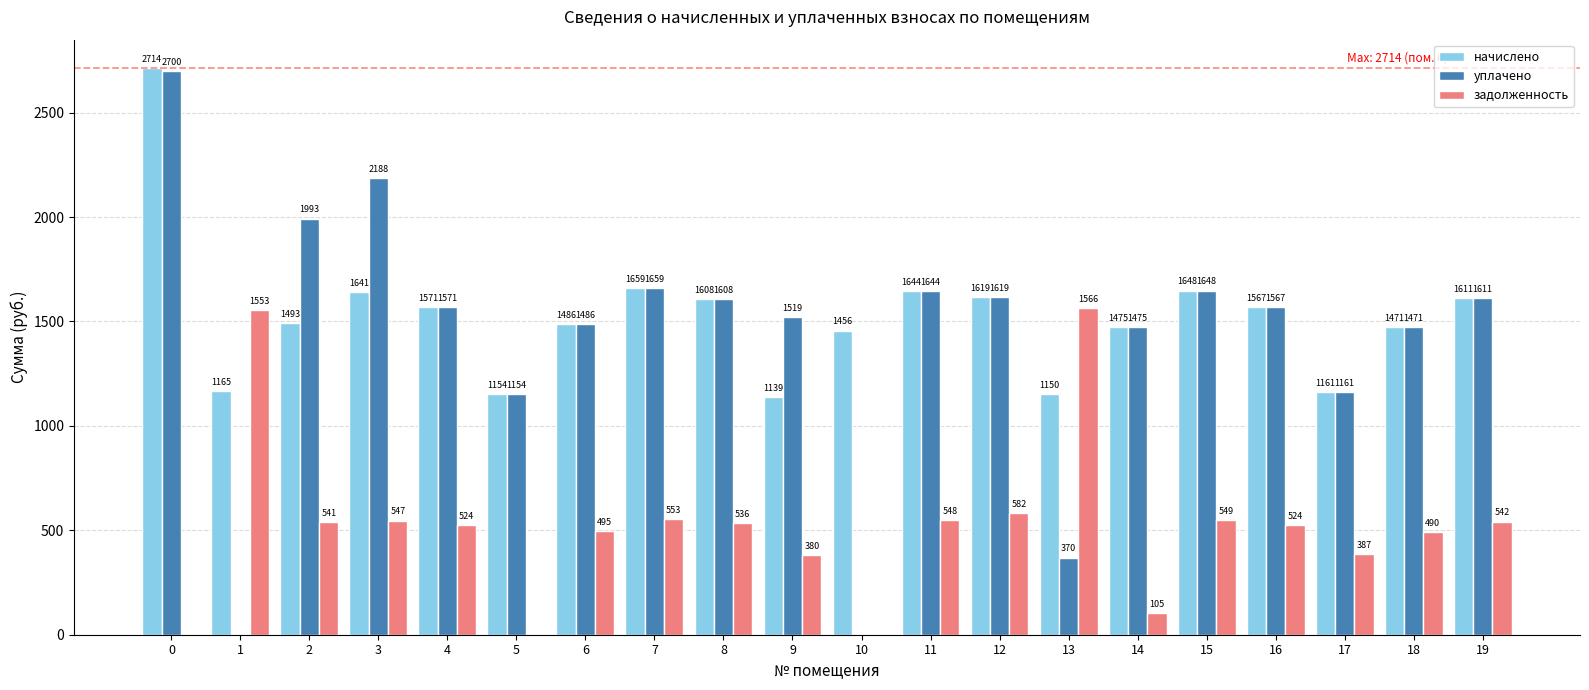

Is it true that задолженность equals 0.0 at 5?

True